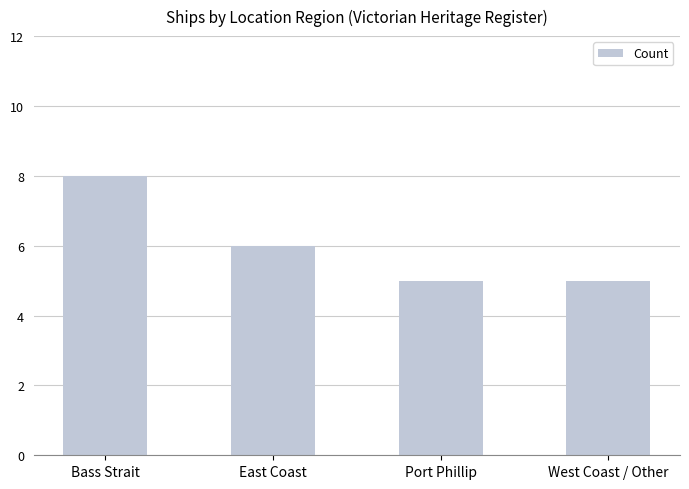

Between Port Phillip and Bass Strait, which is larger?

Bass Strait